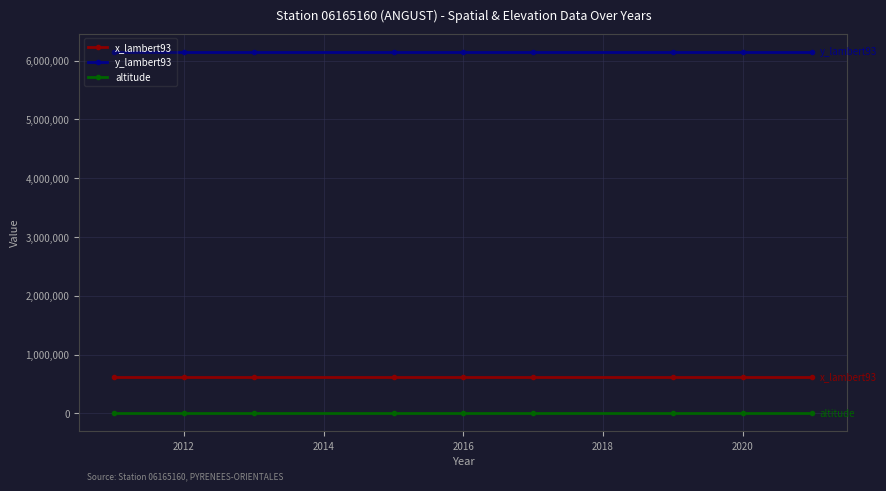

Rank the series by their maximum value, from highest to lowest.

y_lambert93, x_lambert93, altitude